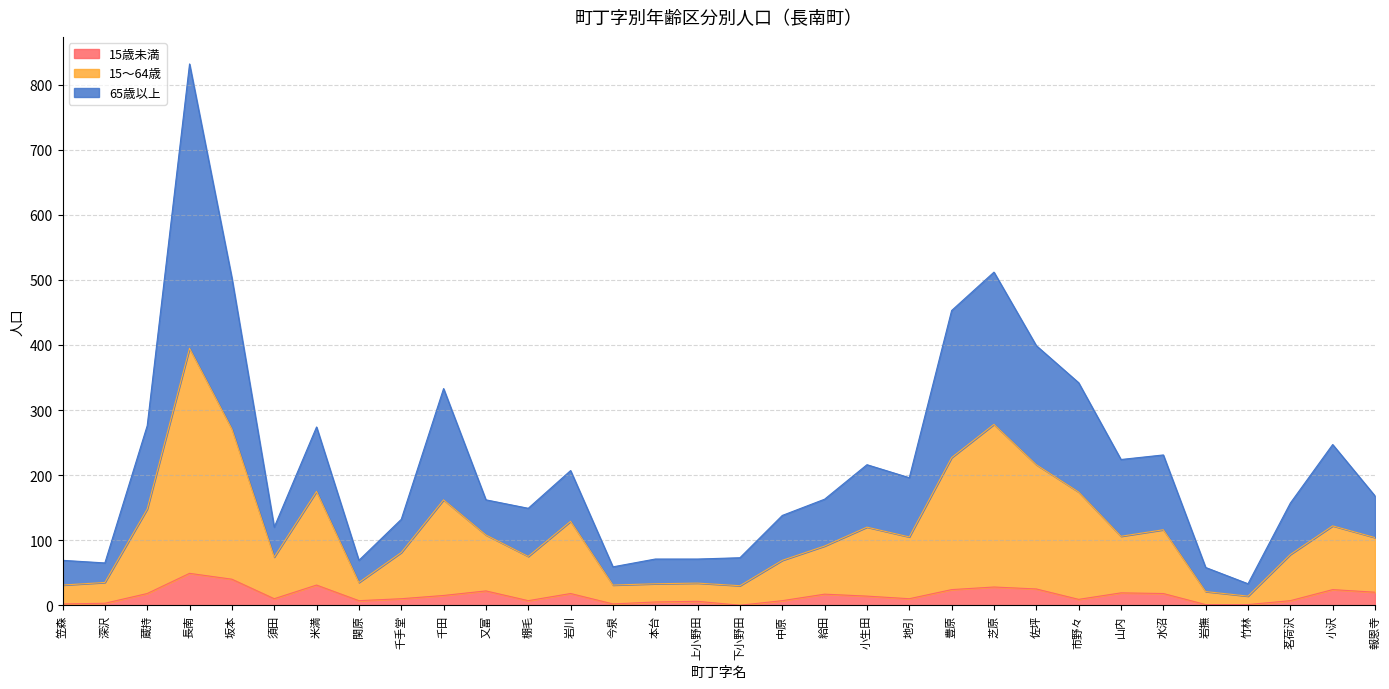

What is the sum of all 15～64歳 values?

3688